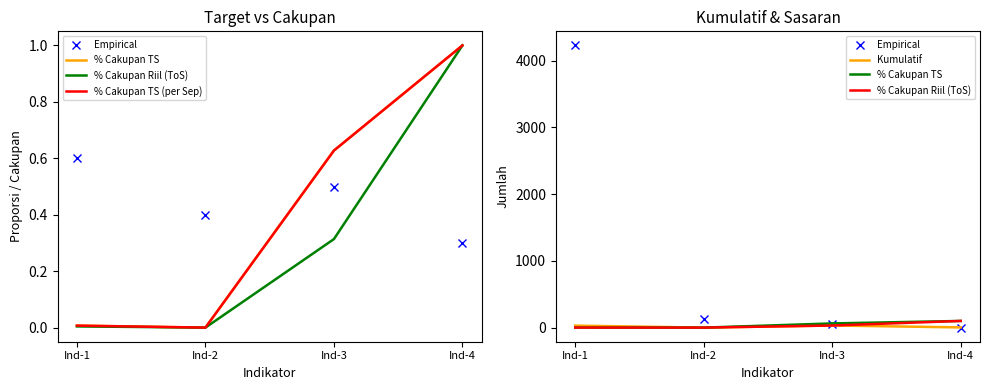

True or false: % Cakupan TS has more than 0 interior local peaks.

False